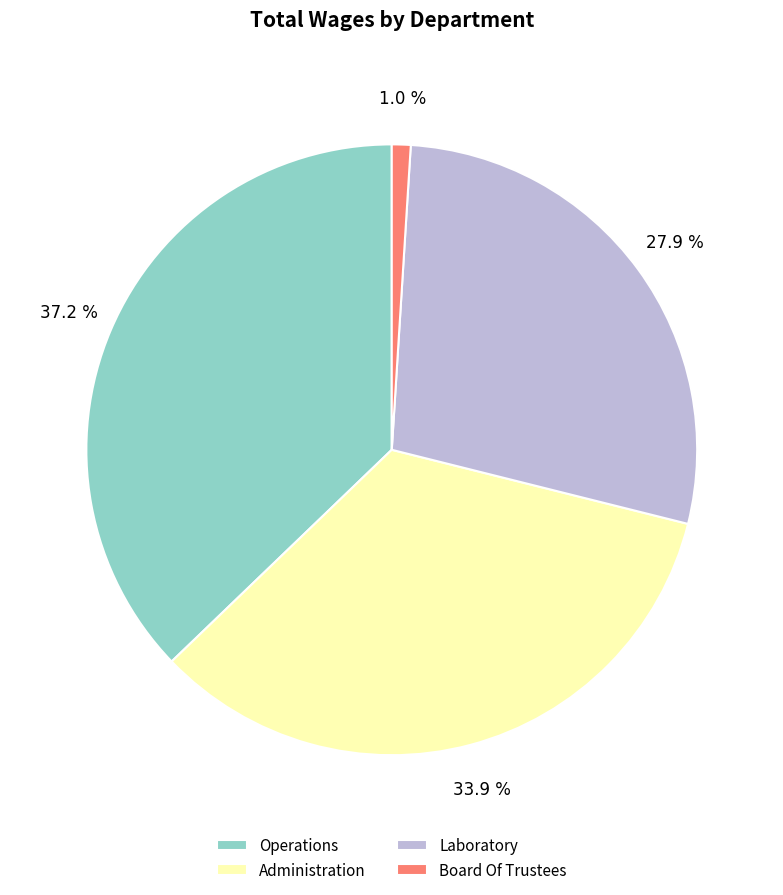

Is the sum of Board Of Trustees and Operations greater than half?

No